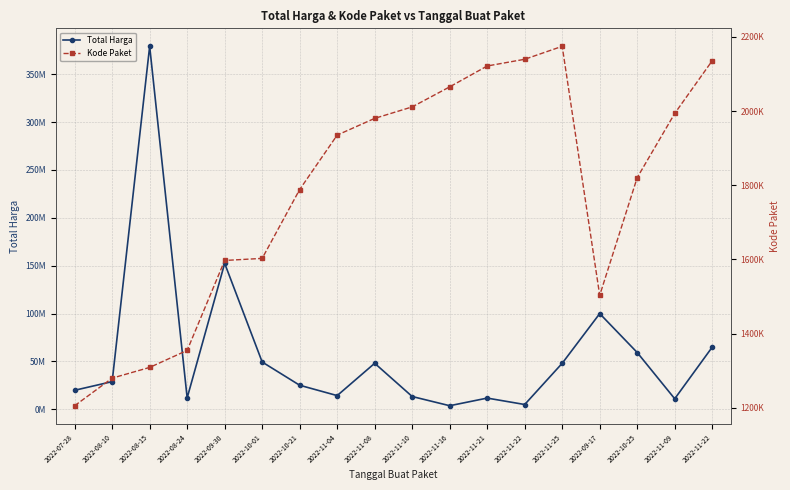

Where does the Total Harga series first go above 29000000?

2022-08-15